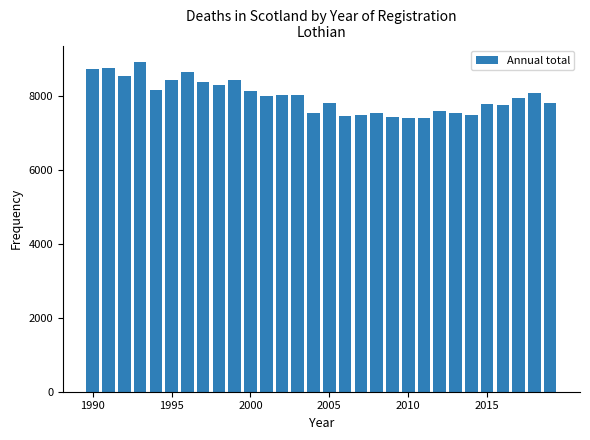

What is the smallest value displayed?

7404